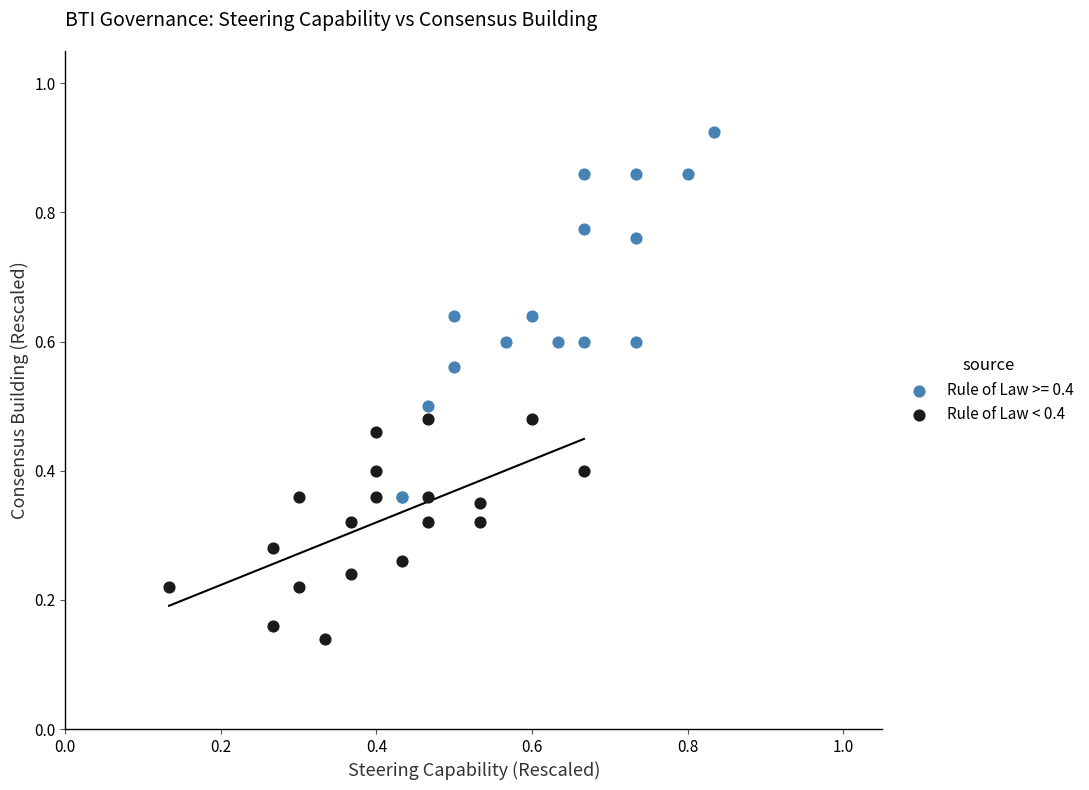

Which series reaches the maximum Y coordinate?

Rule of Law >= 0.4